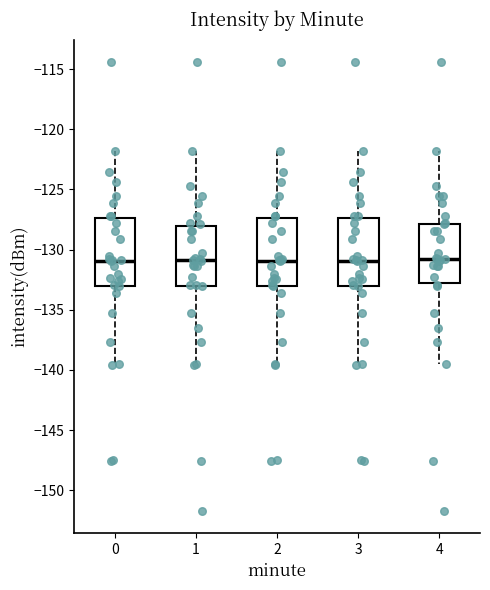

Reading left to right, read every box against the y-axis: the position of its median line, the range the box covers, and the ends of its whiskers. The values are not printed on the chart, so give them approximately, as read against the axis.

0: median -131.0, box -133.0 to -127.5, whiskers -139.5 to -122.0
1: median -131.0, box -133.0 to -128.0, whiskers -139.5 to -122.0
2: median -131.0, box -133.0 to -127.5, whiskers -139.5 to -122.0
3: median -131.0, box -133.0 to -127.5, whiskers -139.5 to -122.0
4: median -131.0, box -133.0 to -128.0, whiskers -139.5 to -122.0